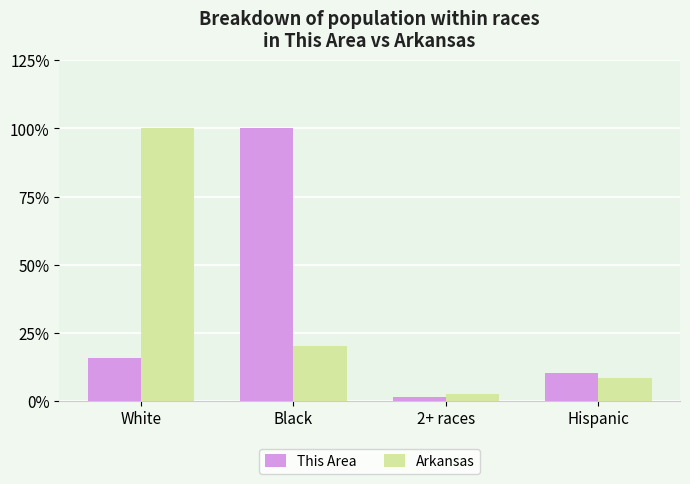

What is the sum of all This Area values?

128.0